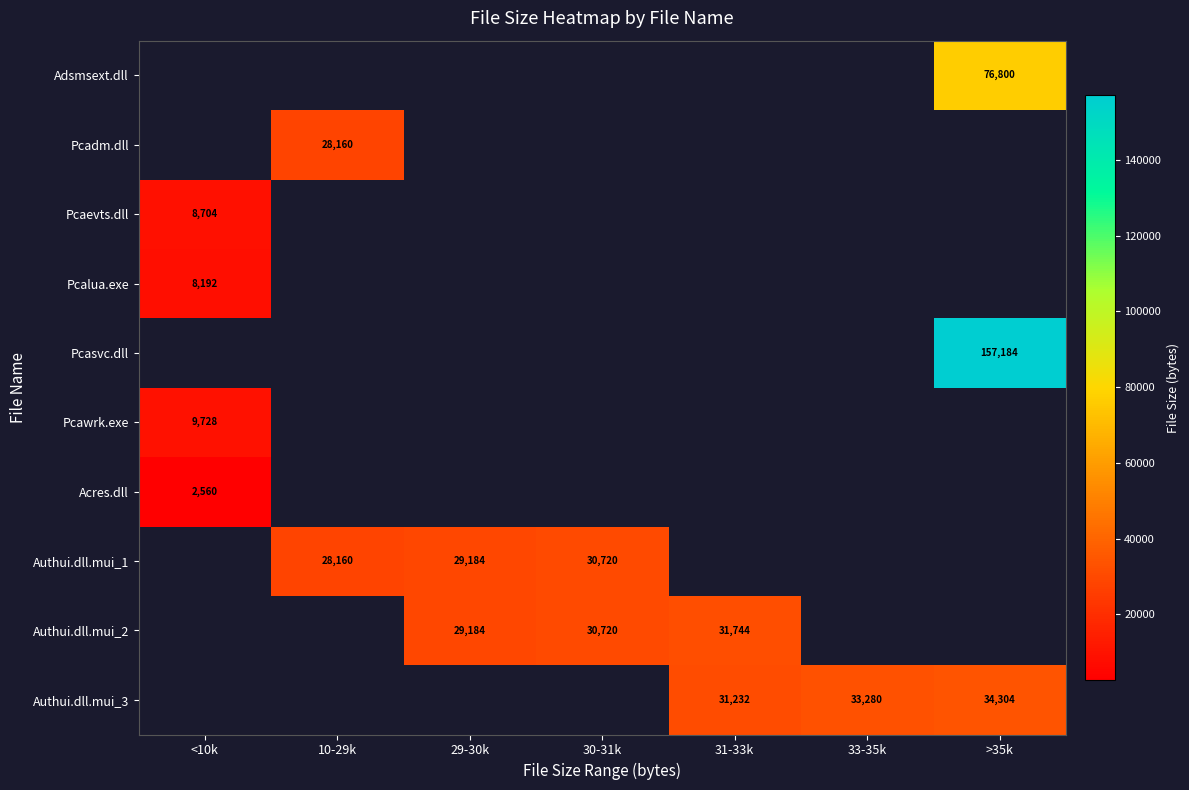

The value of Authui.dll.mui_1 at 10-29k is 28160. True or false?

True